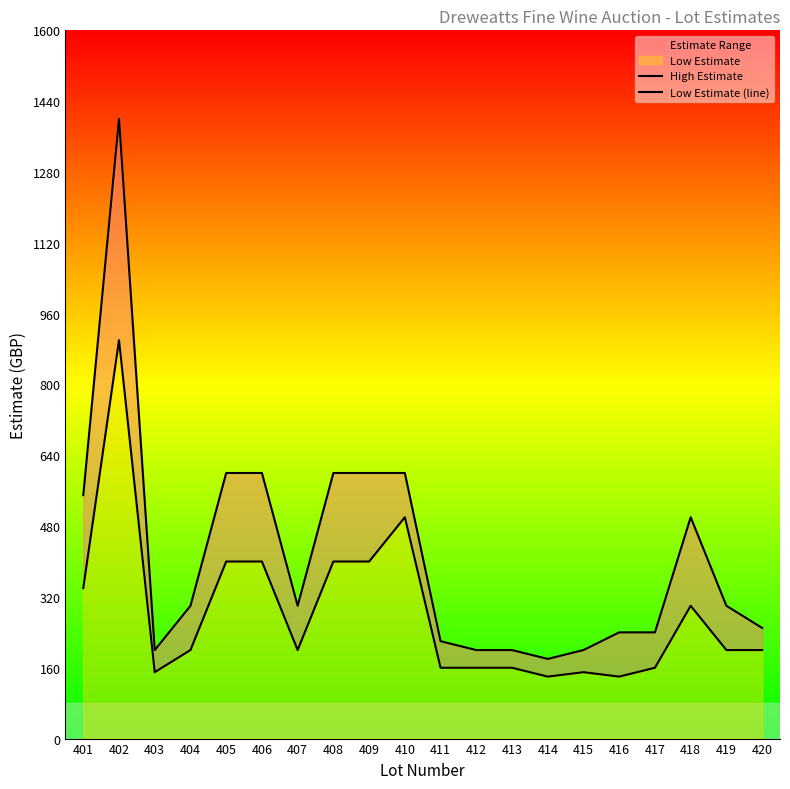

Does the chart display data point markers on the line(s)?

No